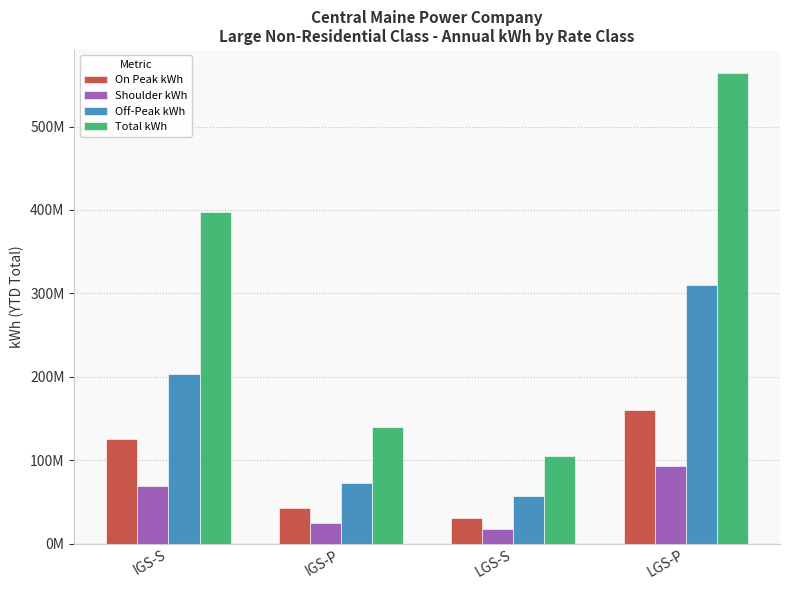

What is the difference between the maximum and minimum values in the Total kWh series?

459202213.7